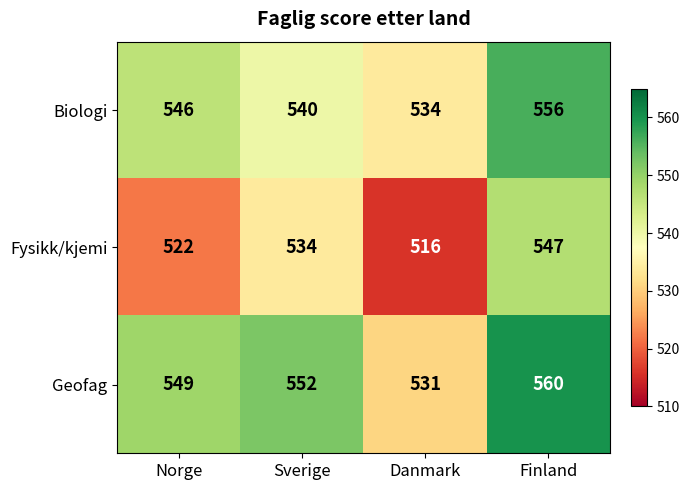

Is it true that Geofag equals 531 at Danmark?

True